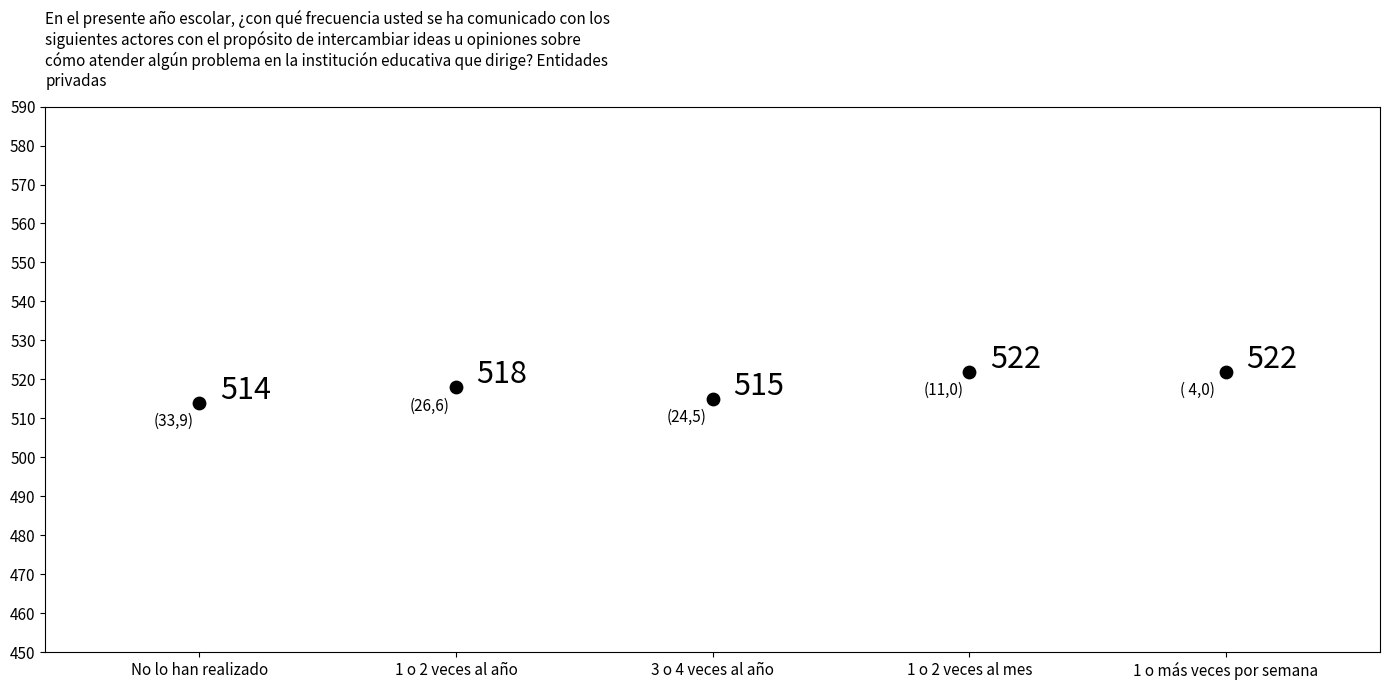

What is the range of Y values (max minus min)?

8